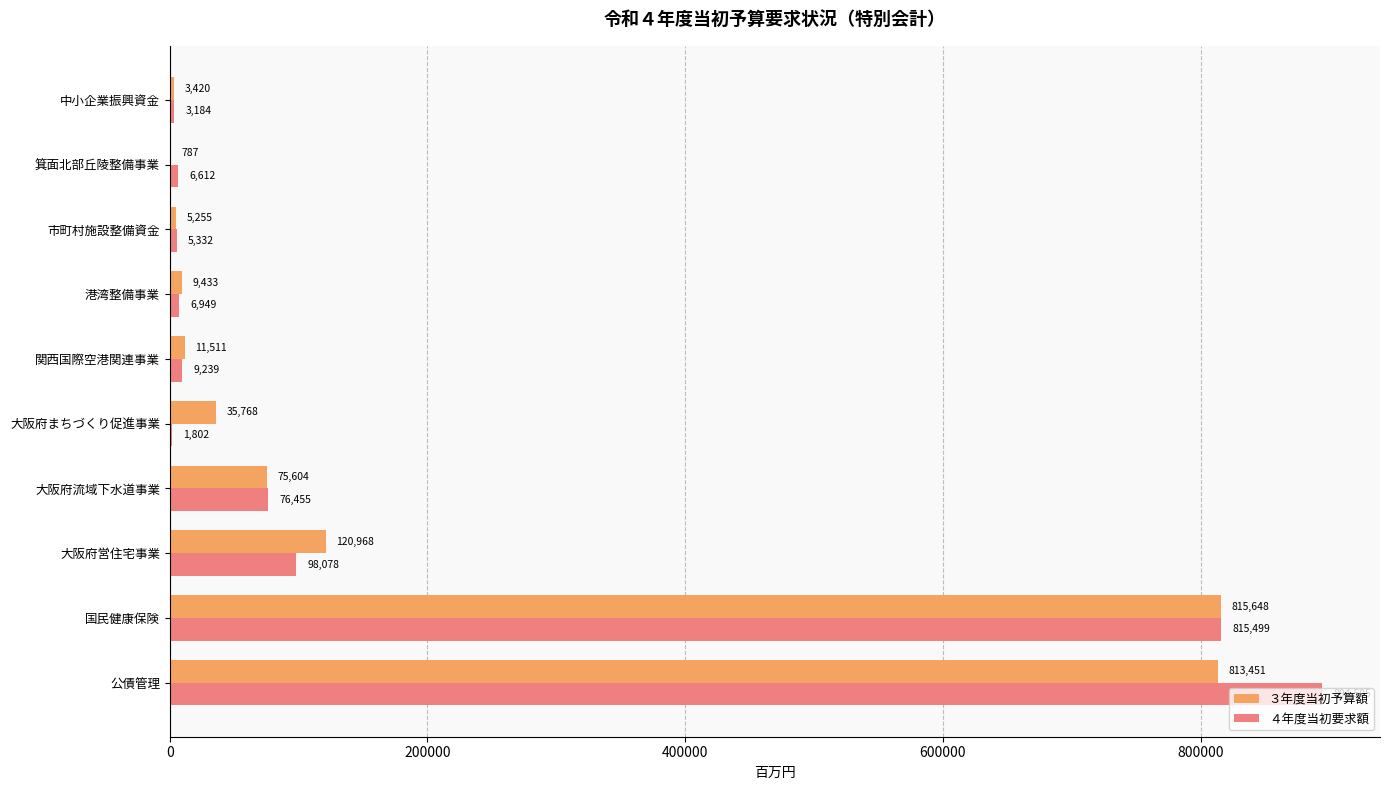

Which series changed the most between 公債管理 and 大阪府流域下水道事業?

４年度当初要求額